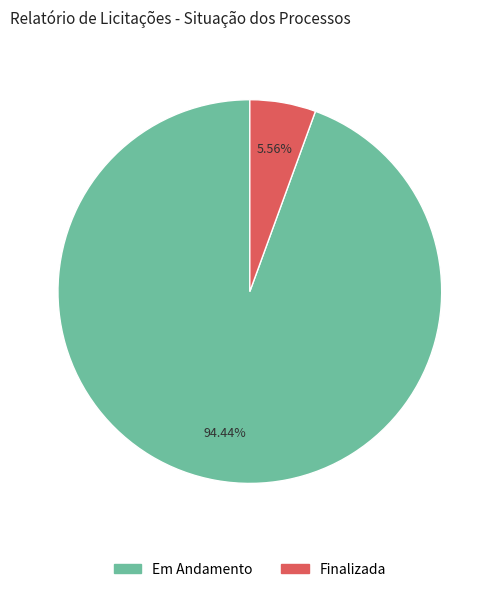

Is it true that Finalizada is 1% of the pie?

False